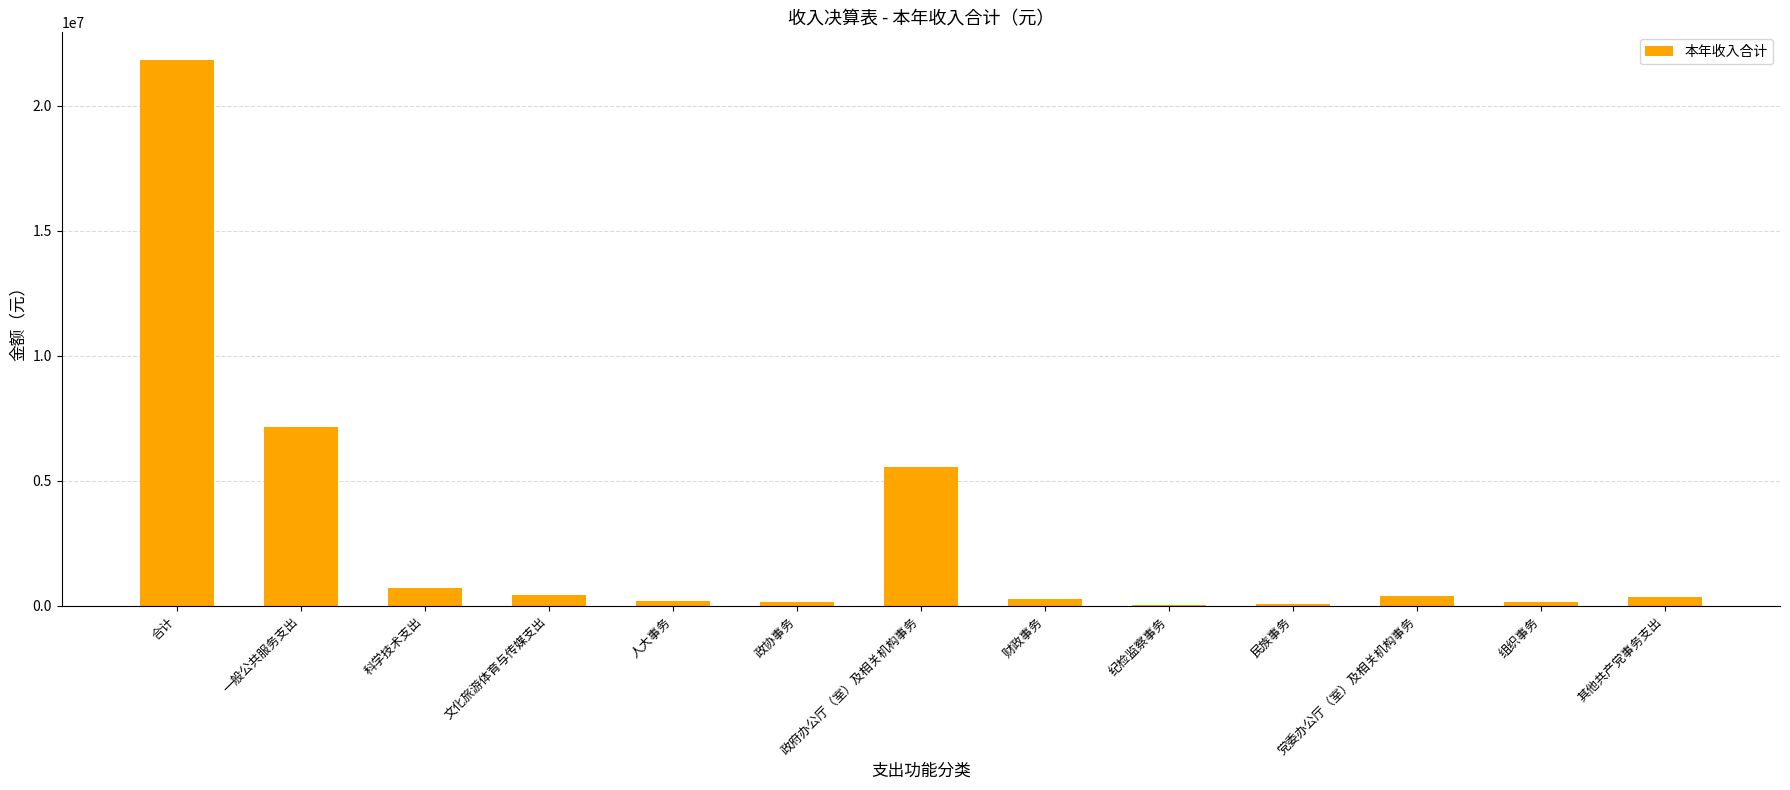

How many series are shown in this chart?

1